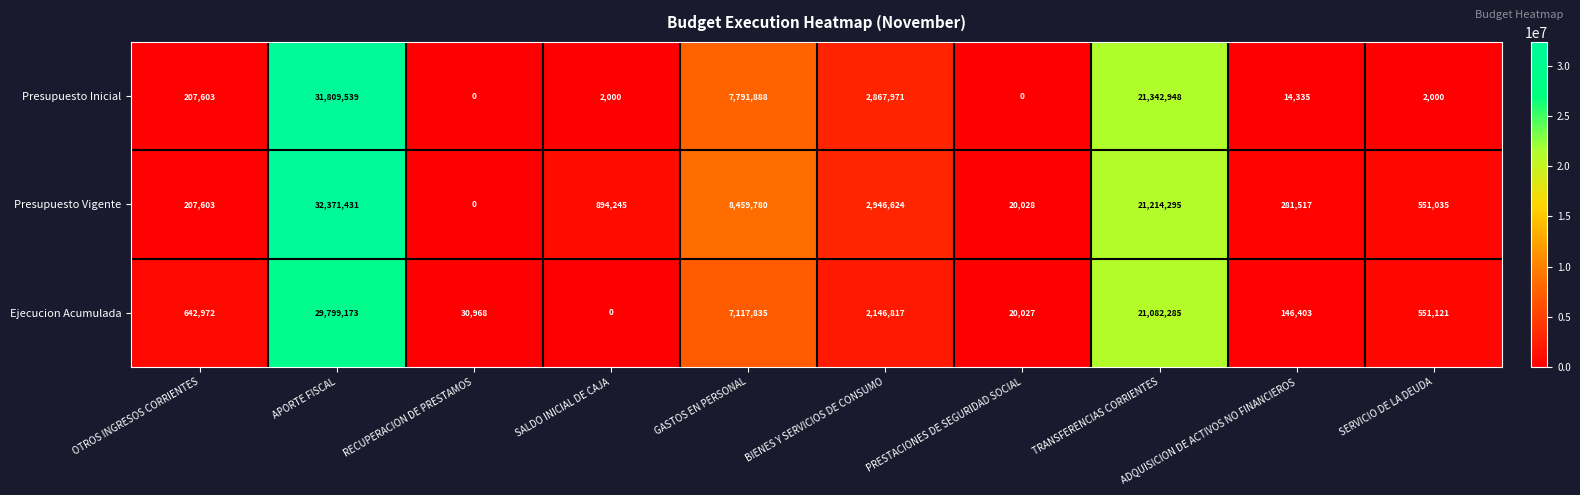

How many categories are shown in the chart?

10